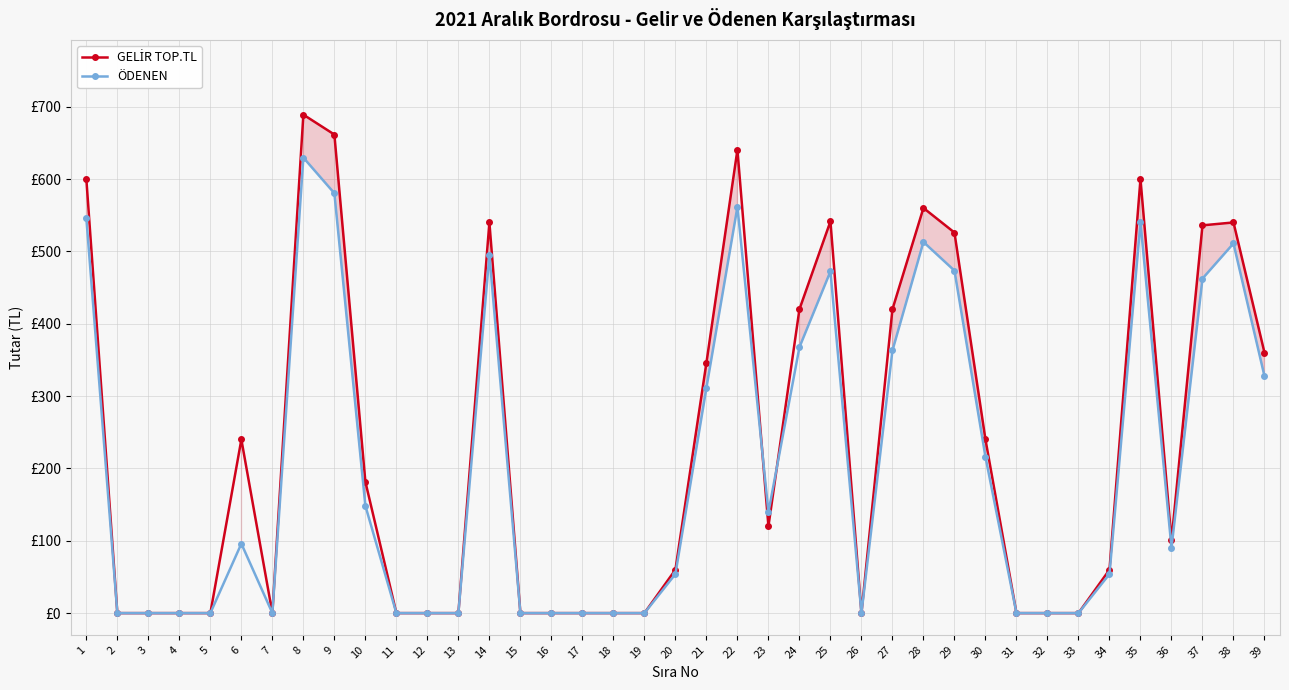

Count the number of data series in this chart.

2